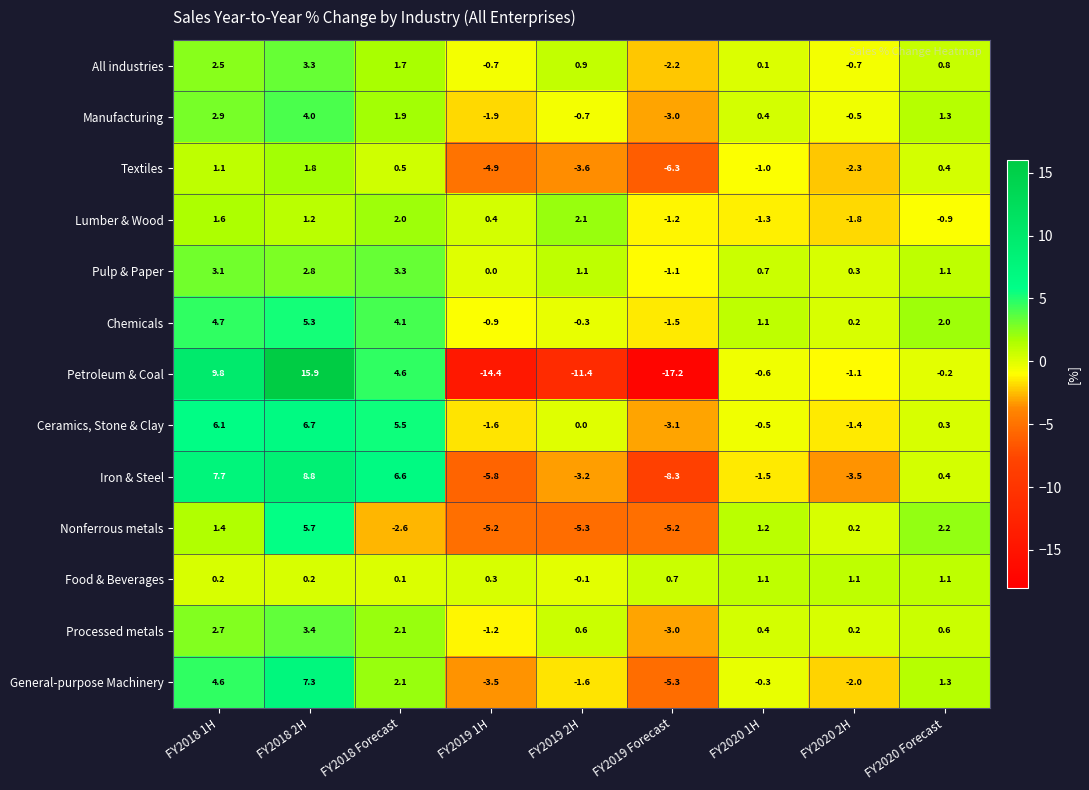

What is the average value of the Manufacturing series?

0.5